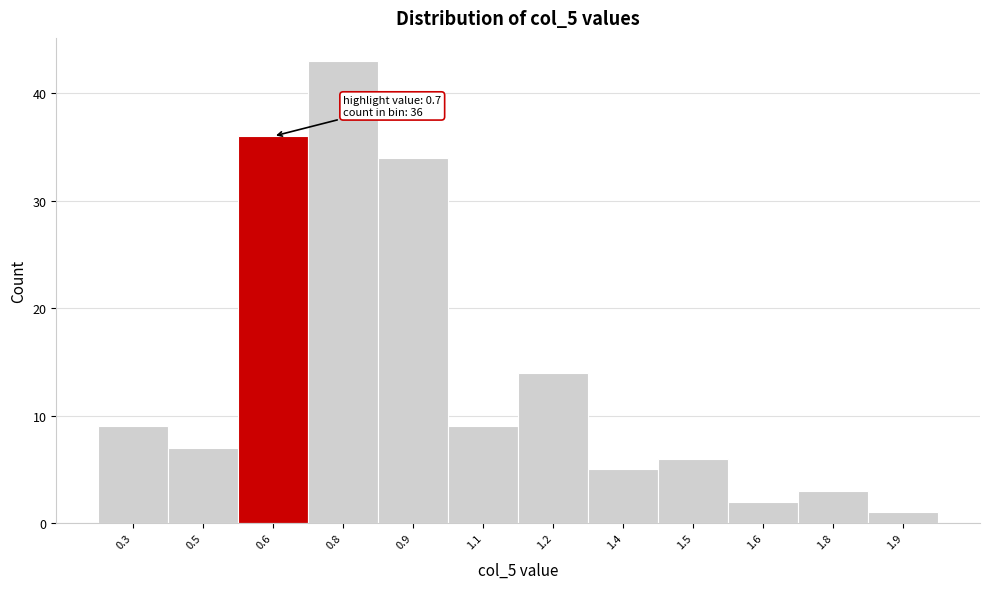

Reading right to left, transcribe all the data shown in this chart.

1.9=1	1.8=3	1.6=2	1.5=6	1.4=5	1.2=14	1.1=9	0.9=34	0.8=43	0.6=36	0.5=7	0.3=9